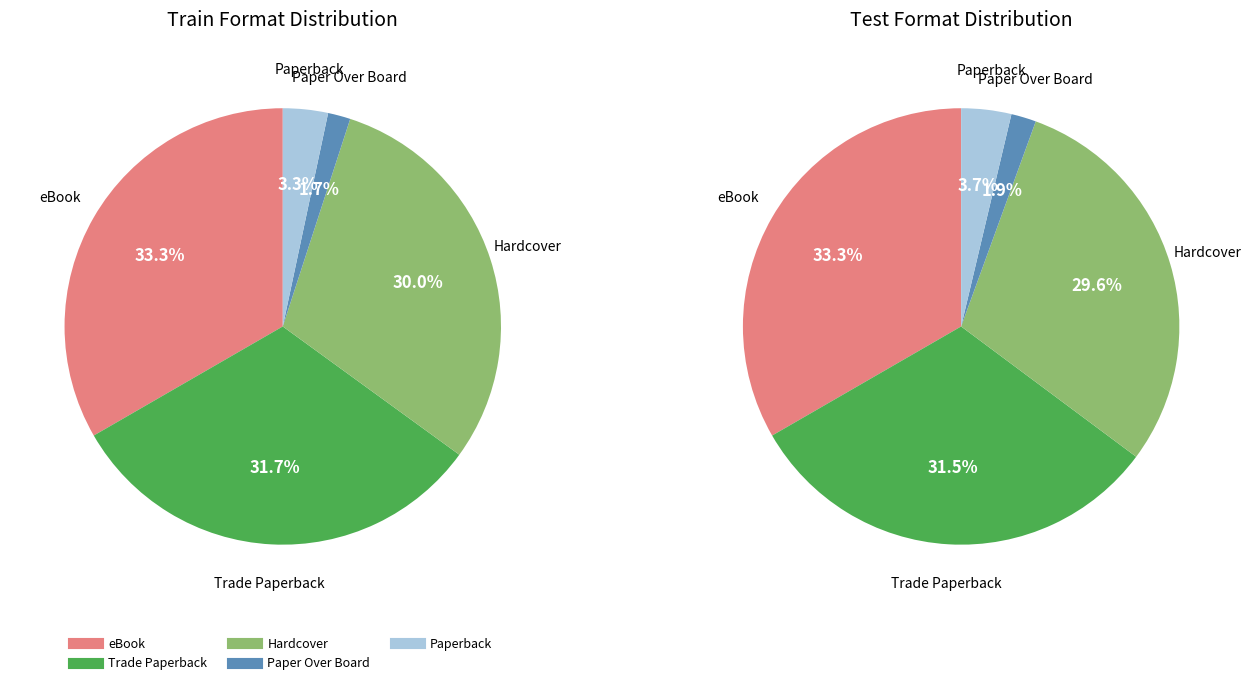

To the nearest percent, what is the combined percentage of eBook and Hardcover?

63%